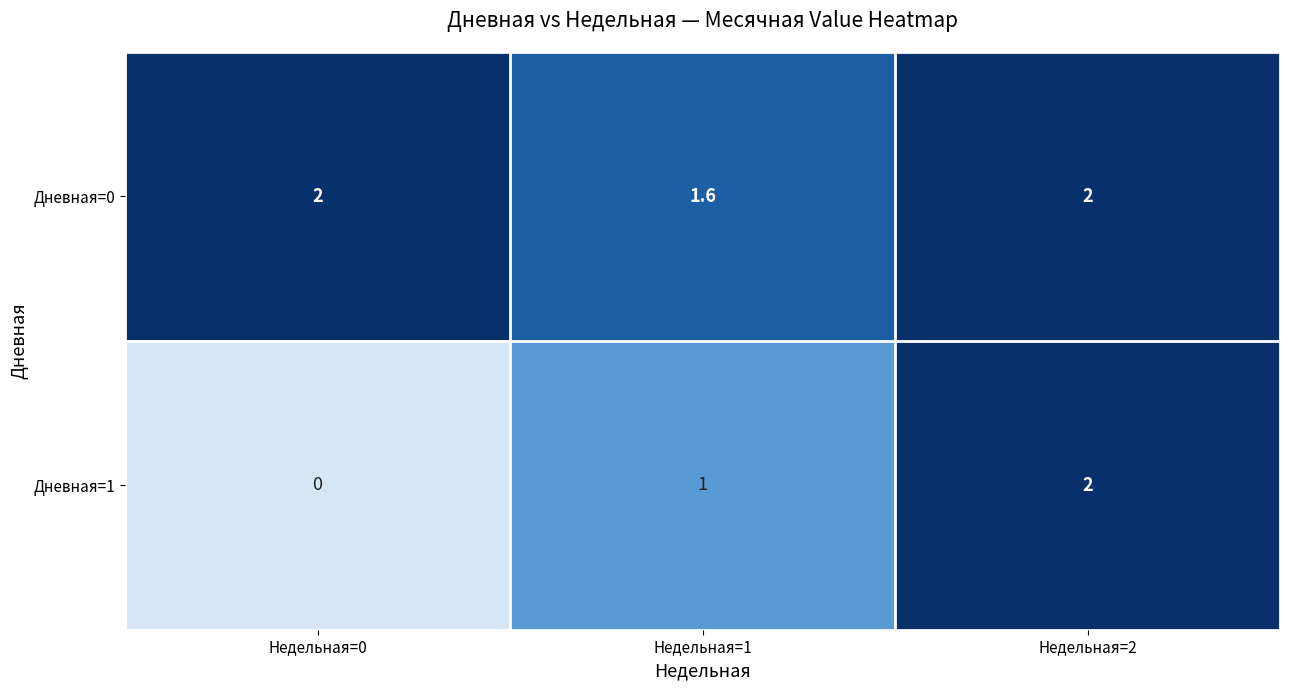

What is the total value across all series at Недельная=1?

2.6